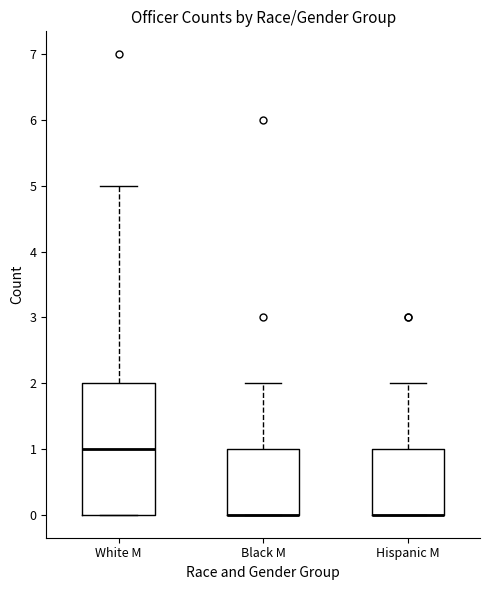

Reading left to right, transcribe this box plot: for each box, give where its median line is, the range the box spans, and where its two whiskers end, as read against the y-axis. The values are not printed on the chart, so give them approximately, as read against the axis.

White M: median 1, box 0 to 2, whiskers 0 to 5
Black M: median 0 (drawn on the box's lower edge), box 0 to 1, whiskers 0 to 2
Hispanic M: median 0 (drawn on the box's lower edge), box 0 to 1, whiskers 0 to 2